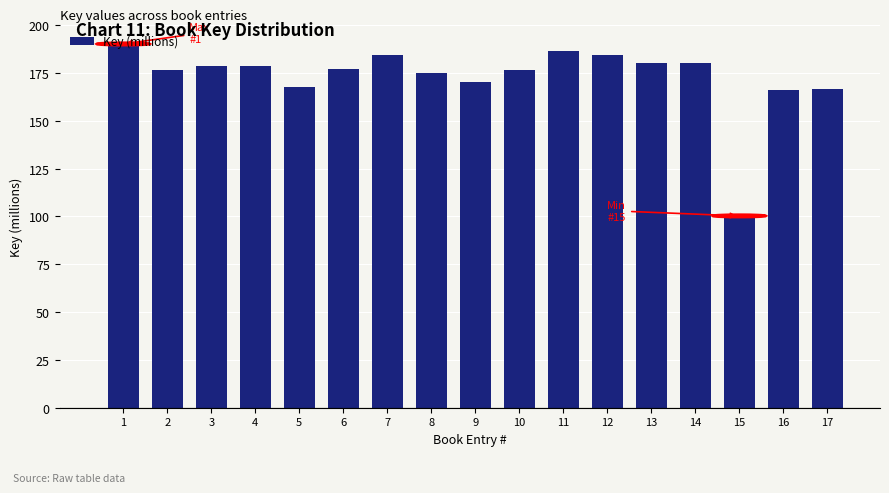

What is the change in value from 8 to 13?

+4.9